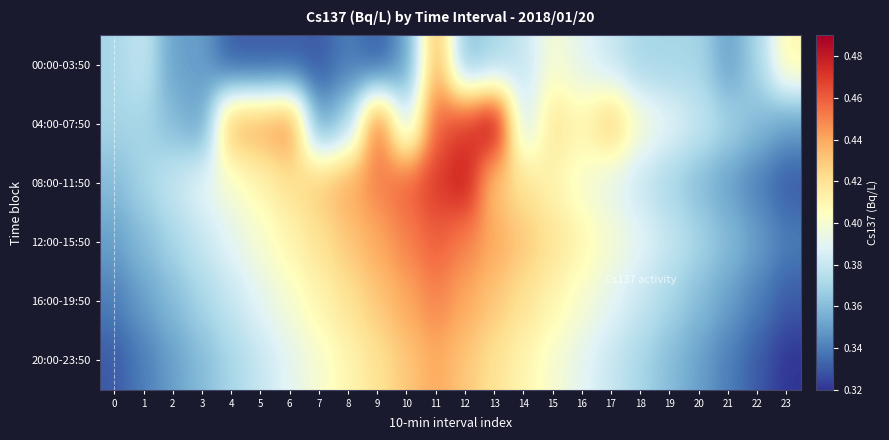

Reading left to right, what are all the values shown in this chart?

00:00-03:50: 0=0.4	1=0.4	2=0.3	3=0.3	4=0.3	5=0.3	6=0.3	7=0.3	8=0.3	9=0.3	10=0.3	11=0.4	12=0.4	13=0.4	14=0.4	15=0.4	16=0.4	17=0.4	18=0.4	19=0.4	20=0.4	21=0.3	22=0.4	23=0.4
04:00-07:50: 0=0.4	1=0.4	2=0.4	3=0.3	4=0.4	5=0.4	6=0.5	7=0.3	8=0.4	9=0.5	10=0.4	11=0.5	12=0.5	13=0.5	14=0.4	15=0.4	16=0.4	17=0.4	18=0.4	19=0.4	20=0.4	21=0.4	22=0.4	23=0.3
08:00-11:50: 0=0.4	1=0.4	2=0.4	3=0.4	4=0.4	5=0.4	6=0.4	7=0.4	8=0.4	9=0.5	10=0.5	11=0.5	12=0.5	13=0.4	14=0.4	15=0.4	16=0.4	17=0.4	18=0.4	19=0.4	20=0.4	21=0.3	22=0.3	23=0.3
12:00-15:50: 0=0.3	1=0.4	2=0.4	3=0.4	4=0.4	5=0.4	6=0.4	7=0.4	8=0.4	9=0.4	10=0.5	11=0.5	12=0.5	13=0.4	14=0.4	15=0.4	16=0.4	17=0.4	18=0.4	19=0.4	20=0.4	21=0.4	22=0.3	23=0.3
16:00-19:50: 0=0.3	1=0.3	2=0.4	3=0.4	4=0.4	5=0.4	6=0.4	7=0.4	8=0.4	9=0.4	10=0.4	11=0.5	12=0.4	13=0.4	14=0.4	15=0.4	16=0.4	17=0.4	18=0.4	19=0.4	20=0.4	21=0.3	22=0.3	23=0.3
20:00-23:50: 0=0.3	1=0.3	2=0.3	3=0.4	4=0.4	5=0.4	6=0.4	7=0.4	8=0.4	9=0.4	10=0.4	11=0.4	12=0.4	13=0.4	14=0.4	15=0.4	16=0.4	17=0.4	18=0.4	19=0.4	20=0.3	21=0.3	22=0.3	23=0.3